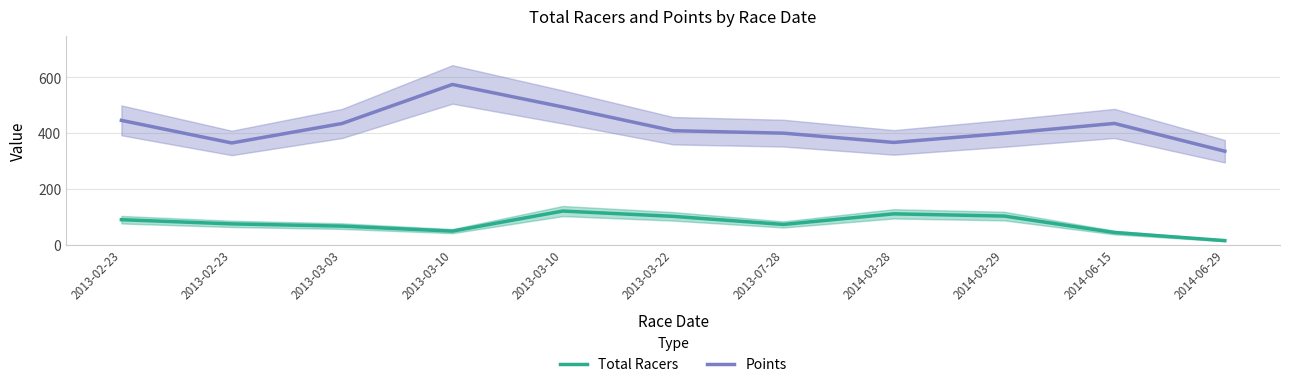

At how many categories does at least one series exceed 271?

11